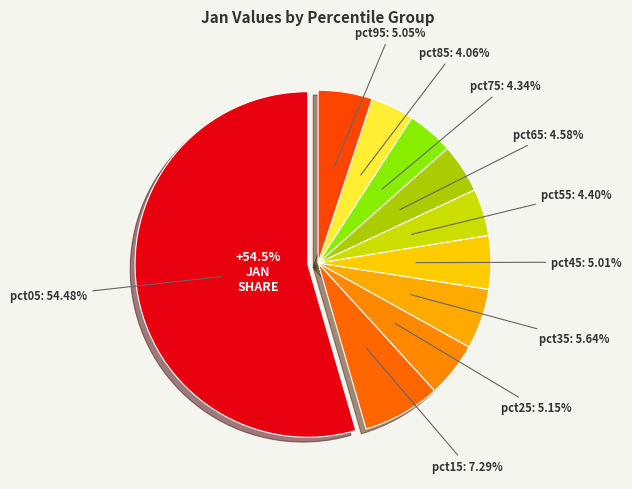

To the nearest percent, what portion does pct85 represent?

4%